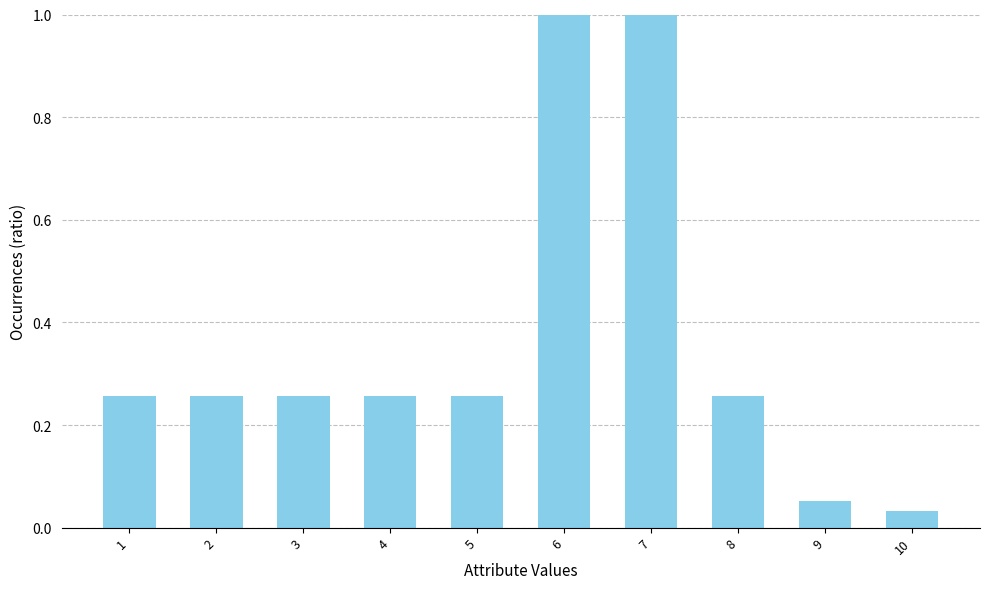

Are the bars grouped side by side (vs. stacked)?

No